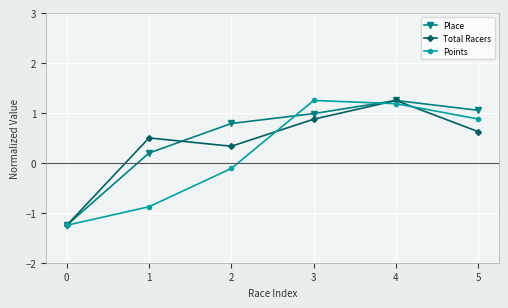

Which series ends up on top after the final intersection of Place and Points?

Place